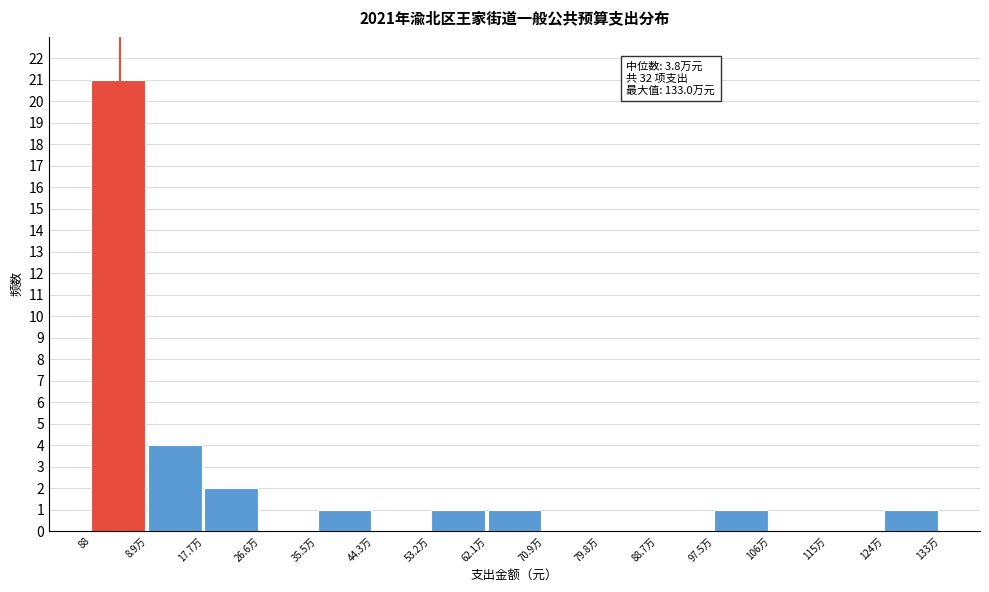

Reading left to right, what are all the values shown in this chart?

88=21	8.9万=4	17.7万=2	26.6万=0	35.5万=1	44.3万=0	53.2万=1	62.1万=1	70.9万=0	79.8万=0	88.7万=0	97.5万=1	106万=0	115万=0	124万=1